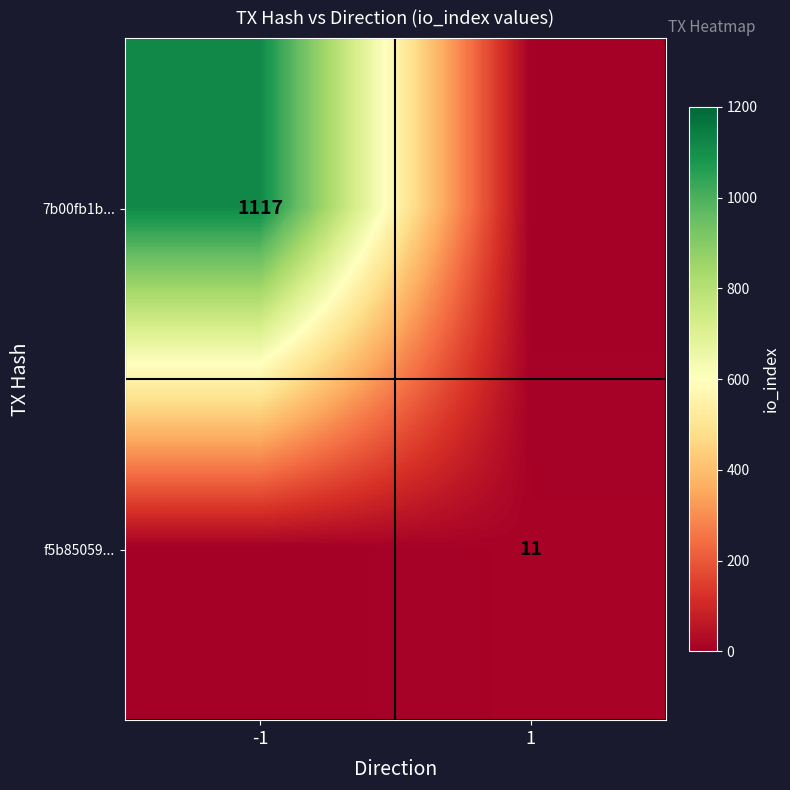

What is the difference between the highest and lowest values at 1?

11